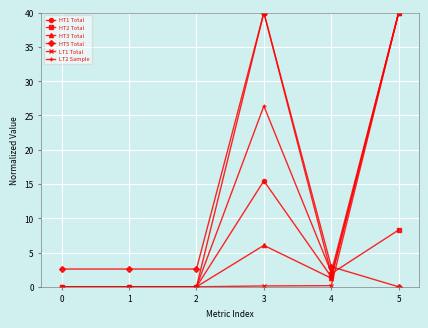

True or false: HT3 Total has a value of 13.0 at 1.

False